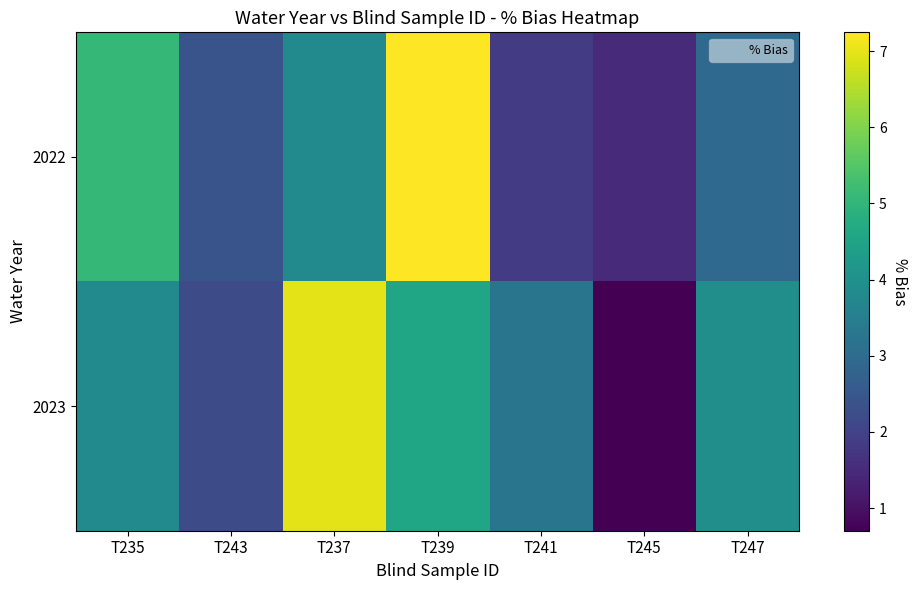

Which series changed the most between T235 and T237?

2023